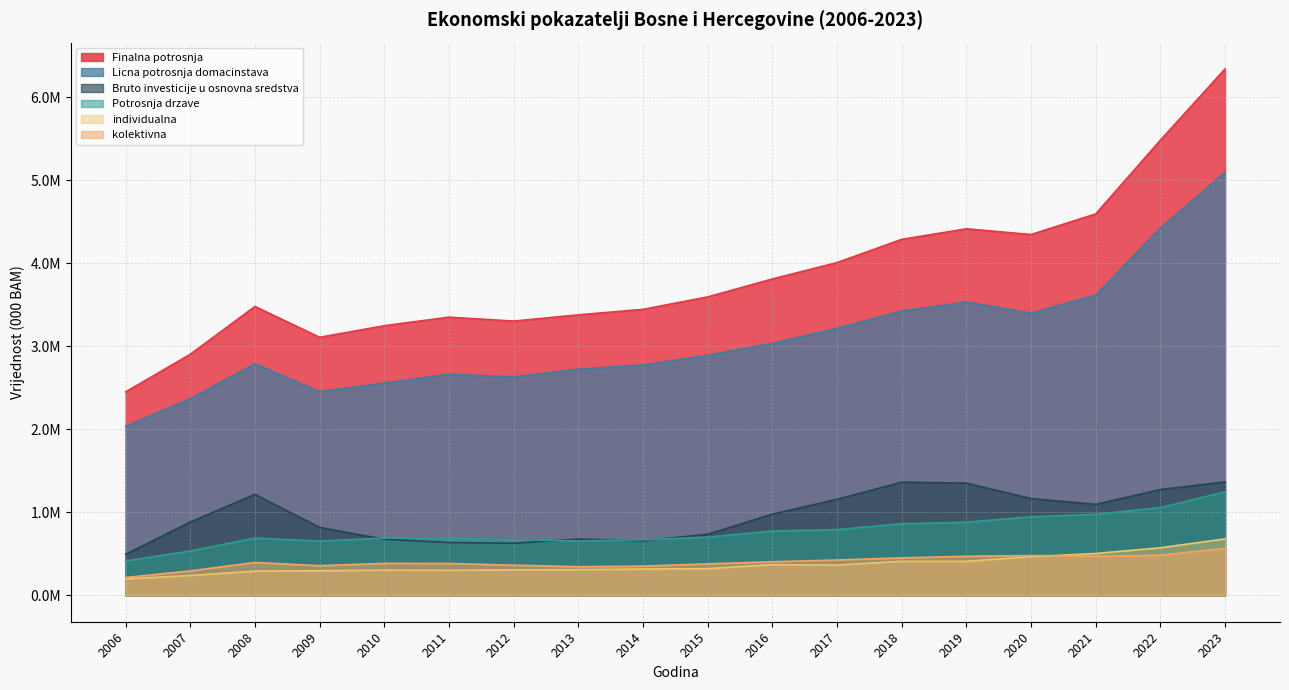

How many lines are shown in the chart?

6